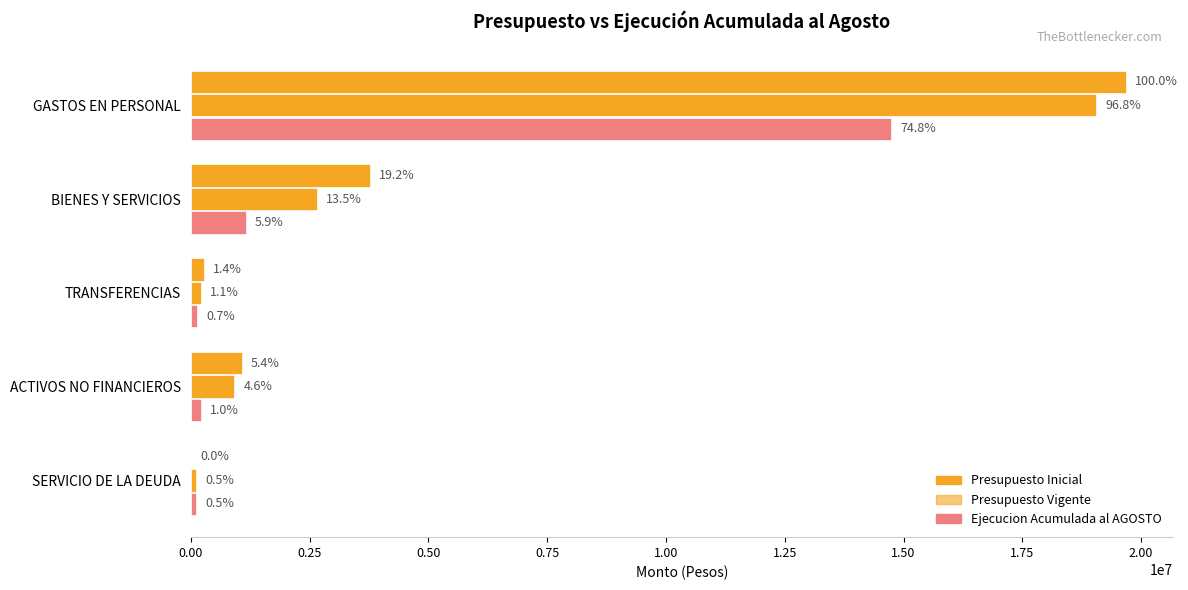

List the series in order of their overall mean, highest first.

Presupuesto Inicial, Presupuesto Vigente, Ejecucion Acumulada al AGOSTO